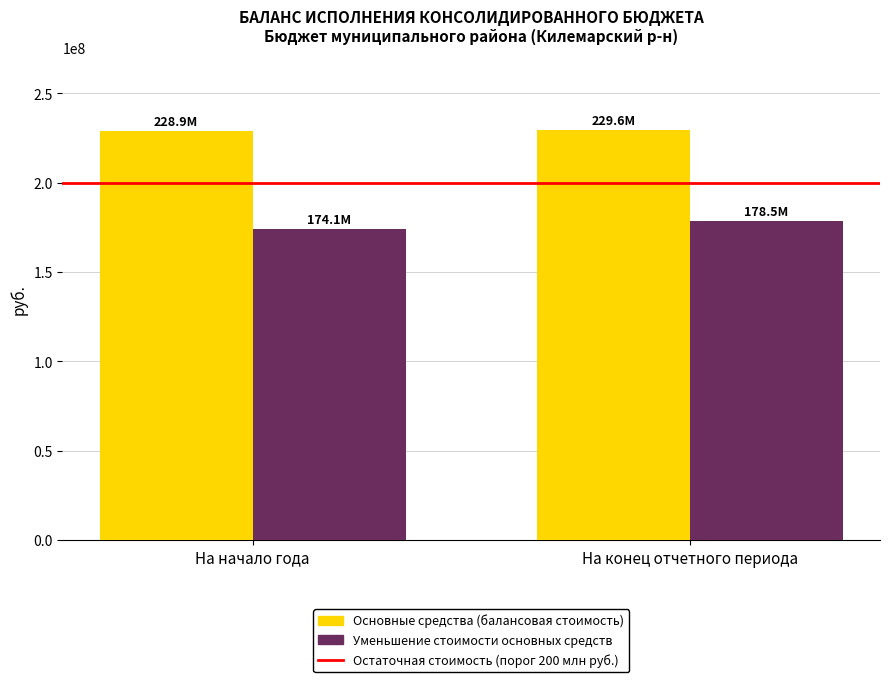

Which series has the largest total across all categories?

Основные средства (балансовая стоимость)